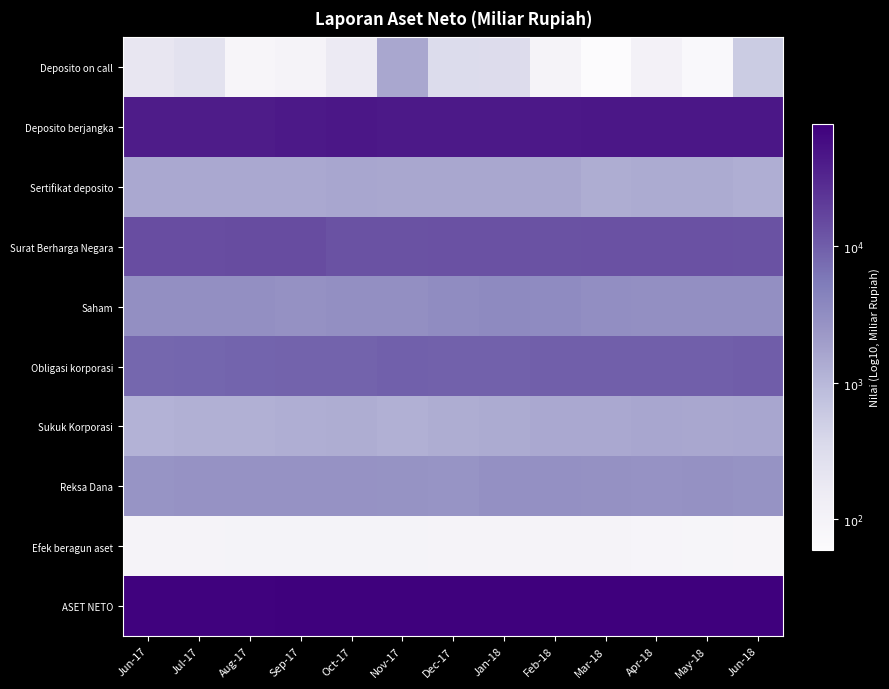

What is the smallest value displayed?

1.8